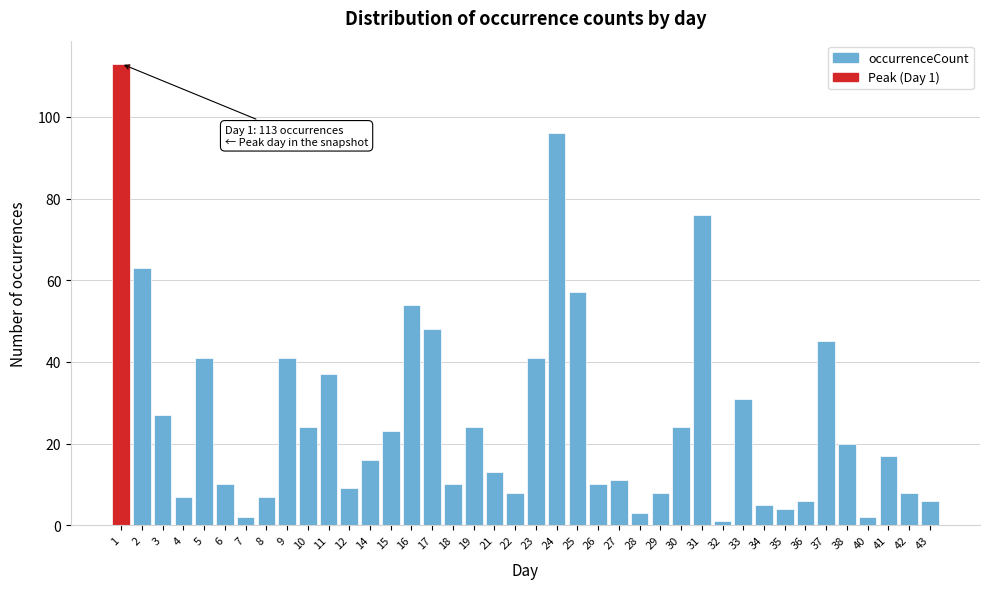

Read the value at 33, to the nearest 50.

50